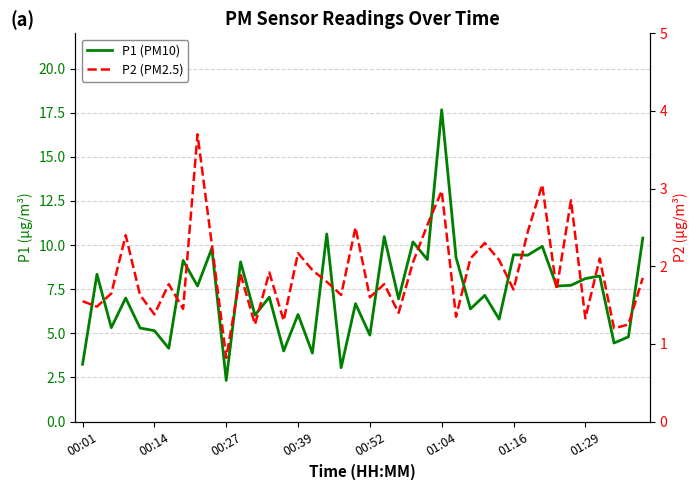

List the series in order of their overall mean, highest first.

P1 (PM10), P2 (PM2.5)